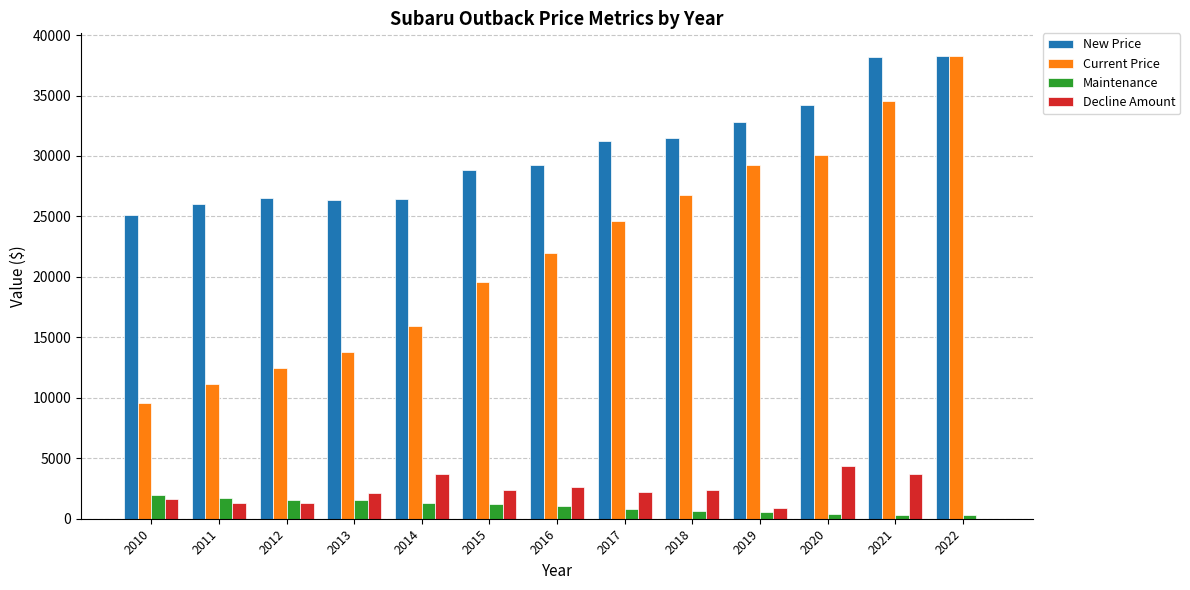

What are all the series names shown in the legend?

New Price, Current Price, Maintenance, Decline Amount